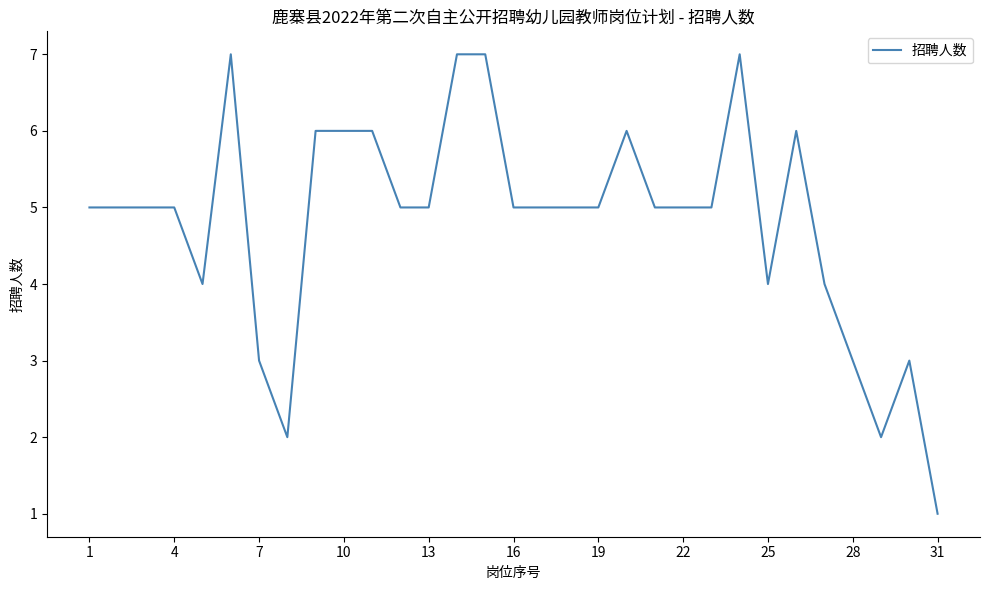

What is the difference between the maximum and minimum values?

6